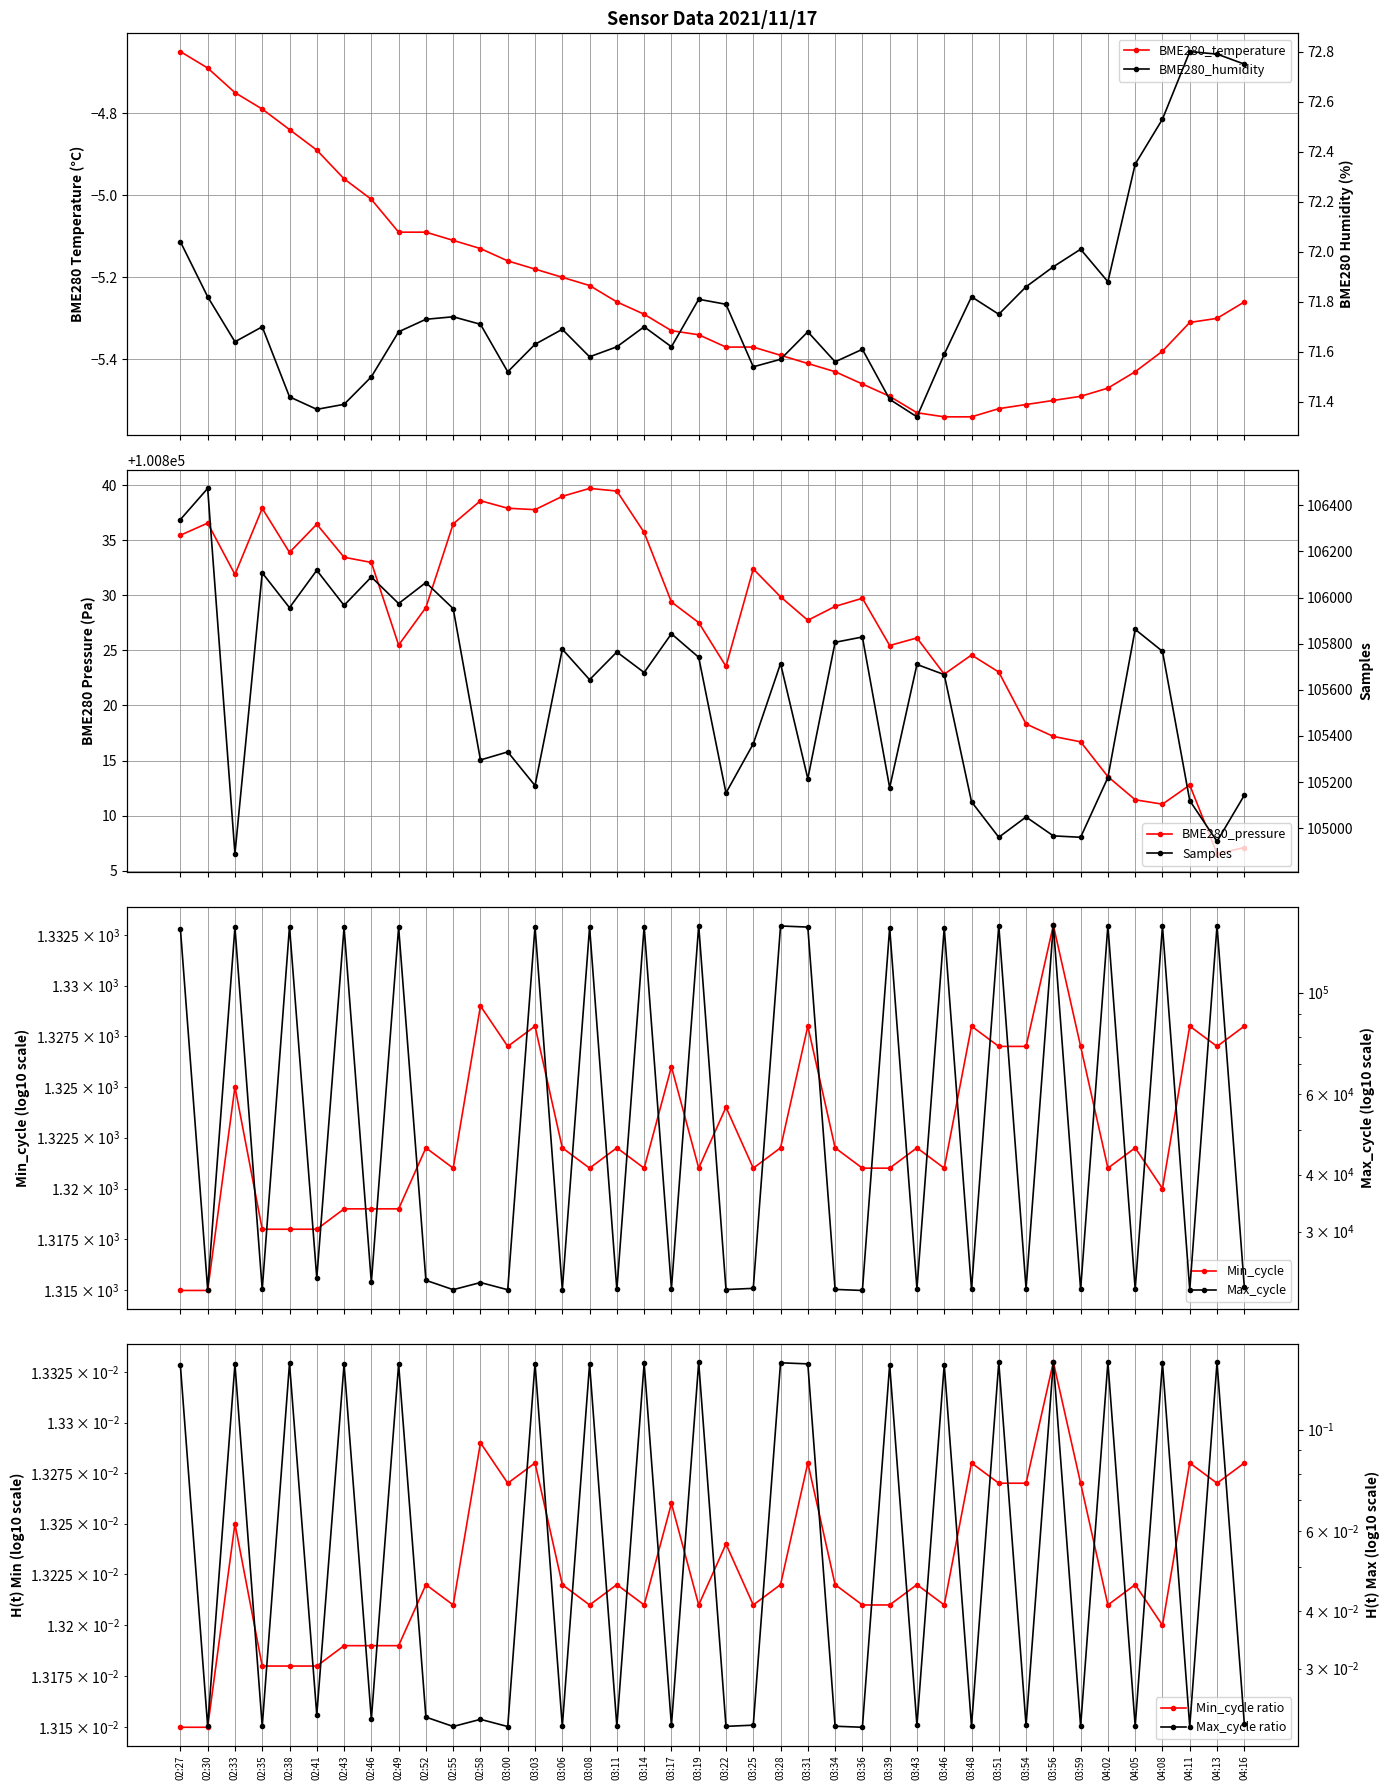

Is the value of BME280_humidity at 02:52 greater than the value of Samples at 03:06?

No